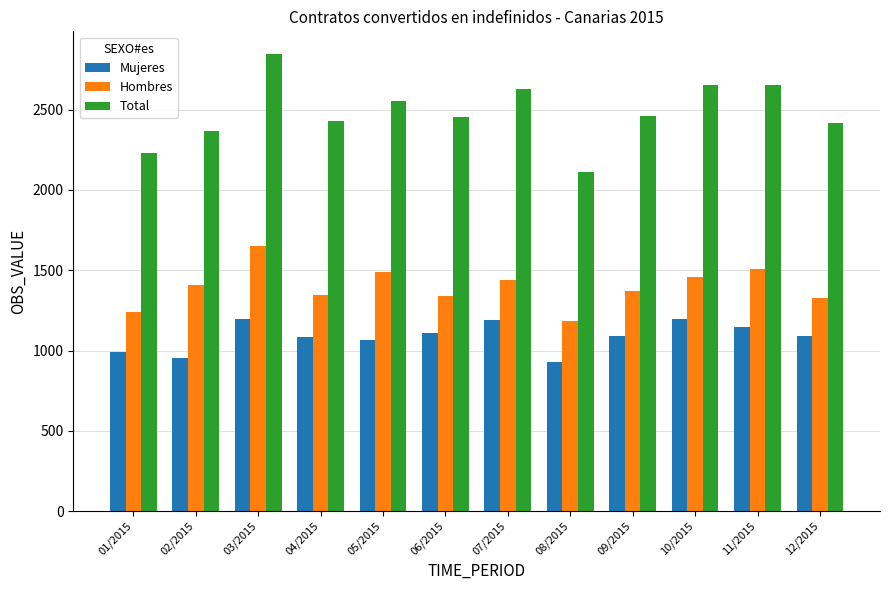

At which label does Total reach its minimum?

08/2015